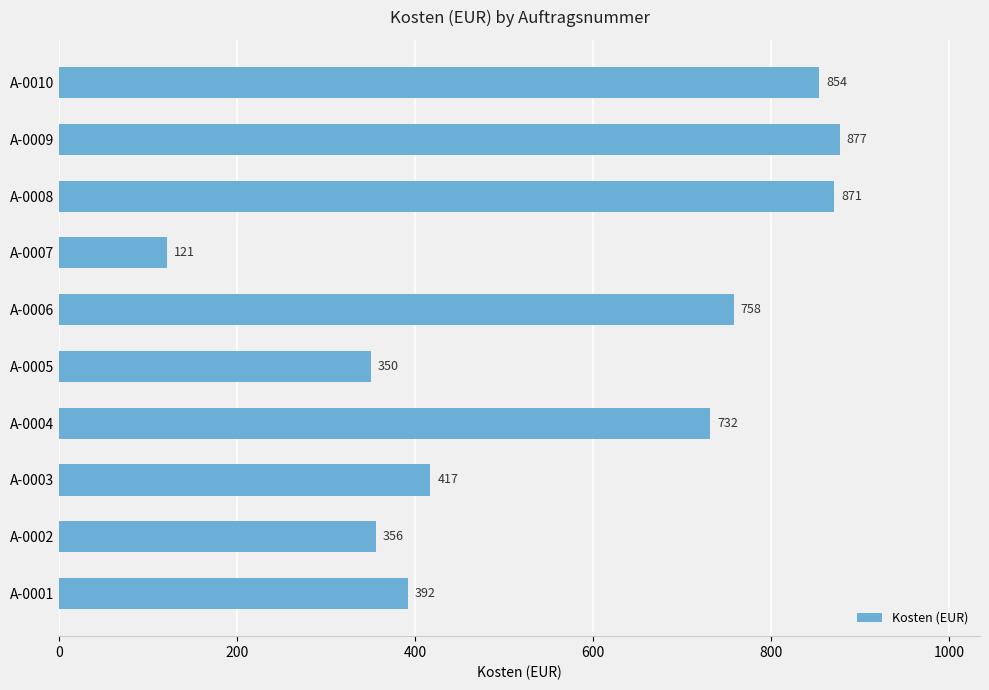

What is the ratio of the value at A-0006 to the value at A-0007?

6.3